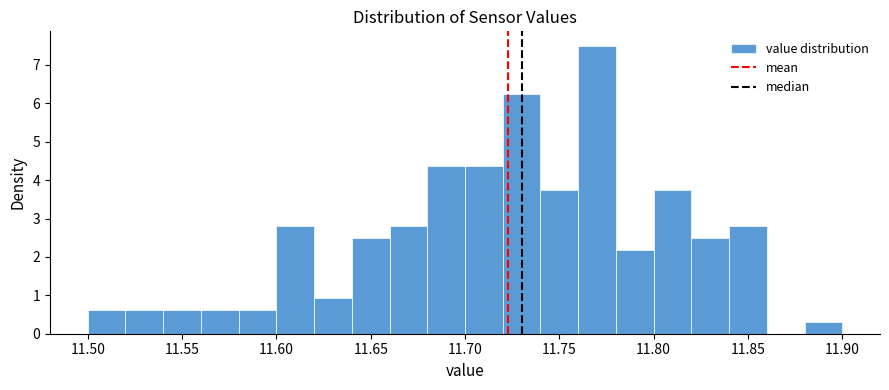

Over which range of the x-axis is the bar tallest?

11.76 to 11.78